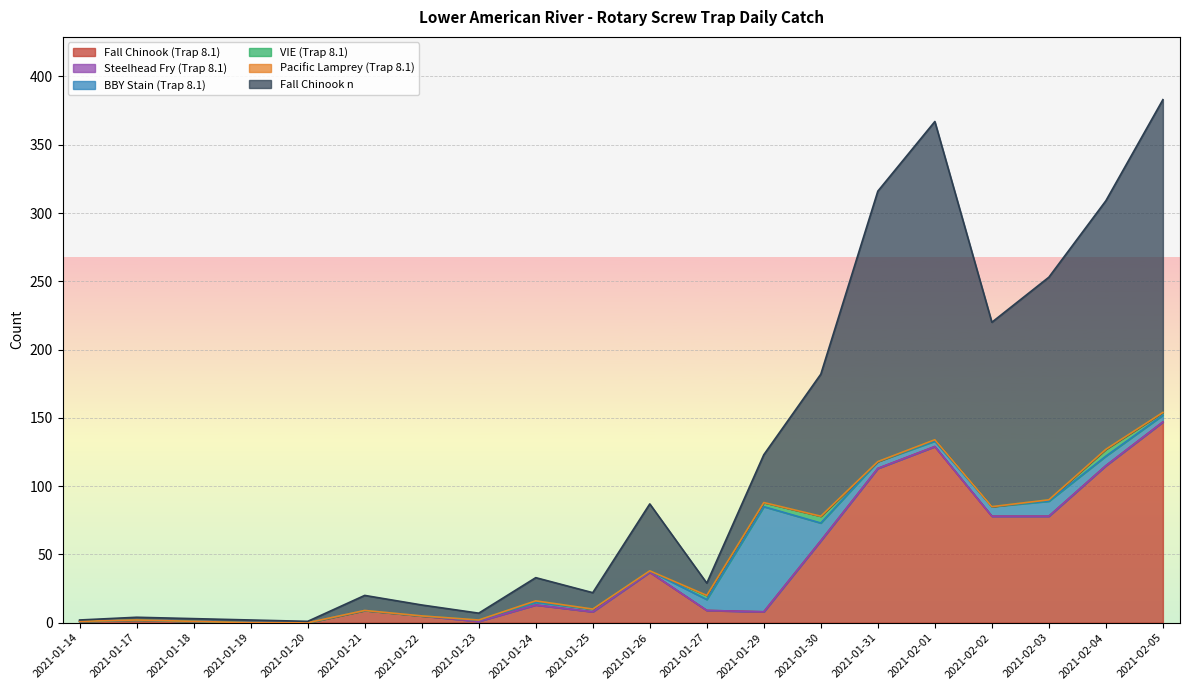

Rank the series by their maximum value, from highest to lowest.

Fall Chinook n, Fall Chinook (Trap 8.1), BBY Stain (Trap 8.1), VIE (Trap 8.1), Steelhead Fry (Trap 8.1), Pacific Lamprey (Trap 8.1)